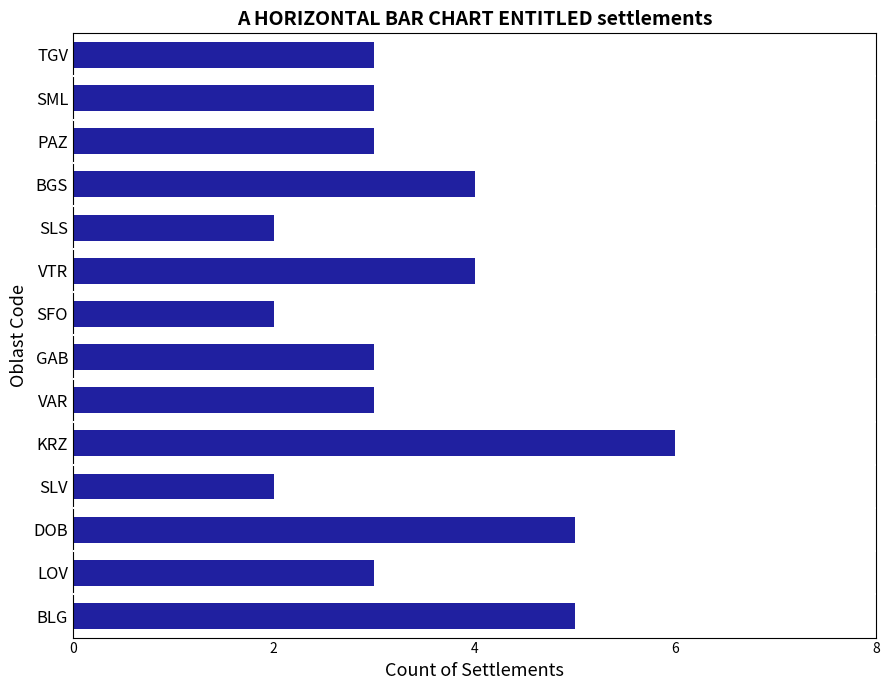

The value at KRZ is 10. True or false?

False